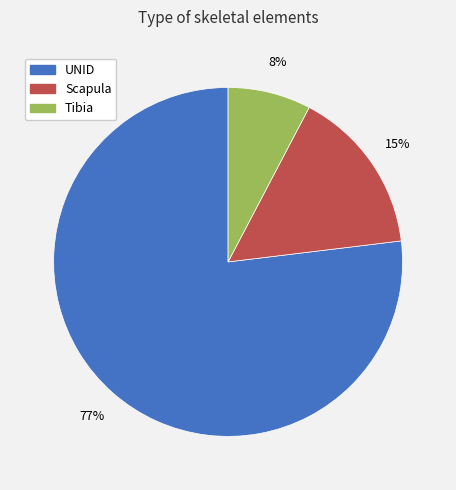

True or false: UNID accounts for 77% of the total.

True